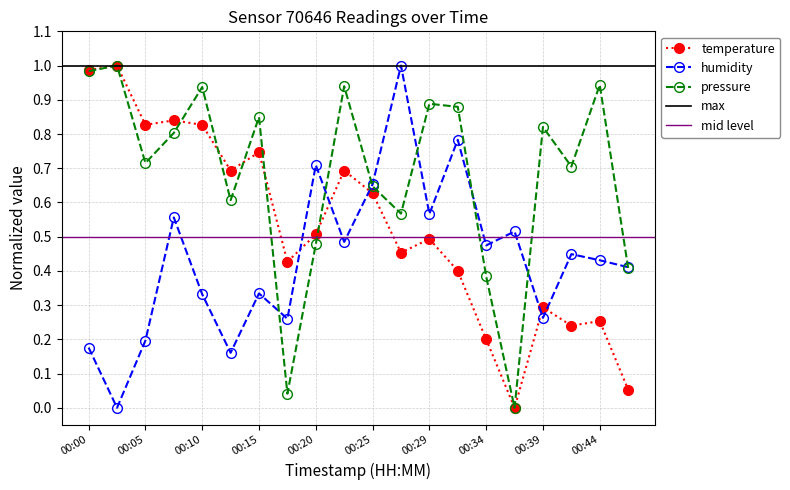

How many values in pressure_norm are above zero?

19